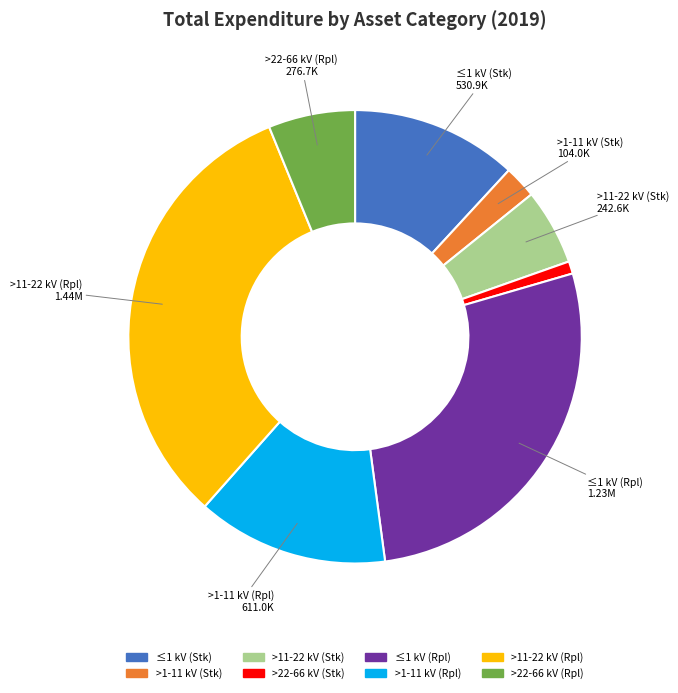

What is the smallest slice in the pie chart?

>22-66 kV (Stk)